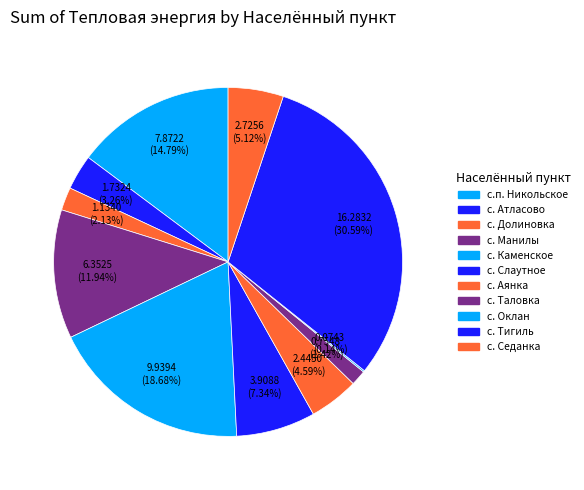

To the nearest percent, what is the combined percentage of с. Аянка and с.п. Никольское?

19%